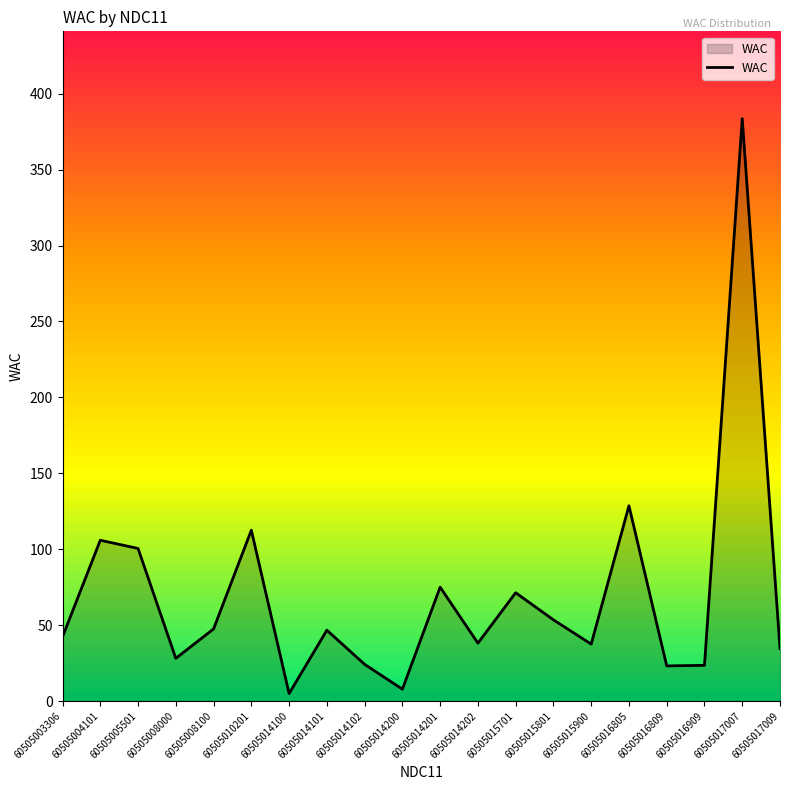

How many interior local peaks (higher than both neighbors) does the data have?

7